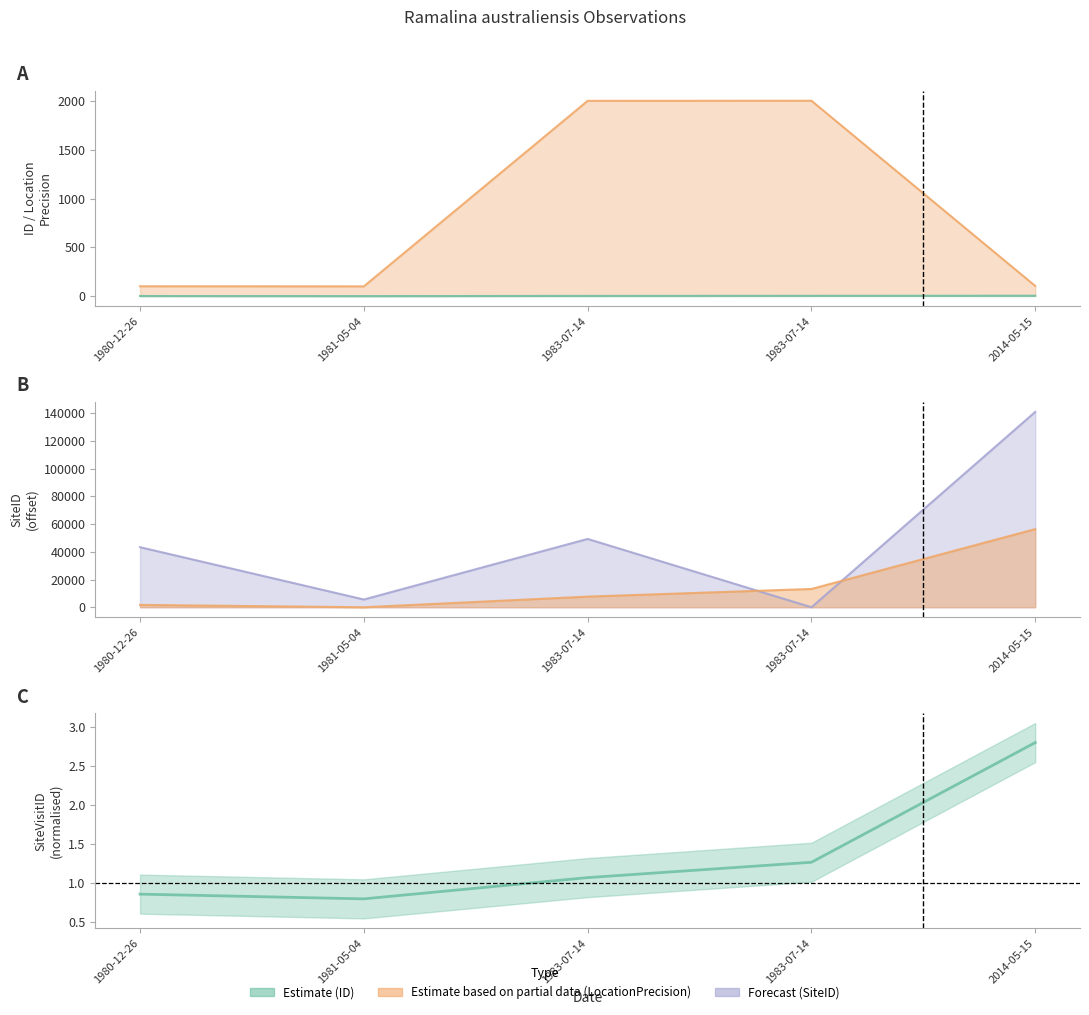

What is the label of the 2nd point from the left?

1981-05-04